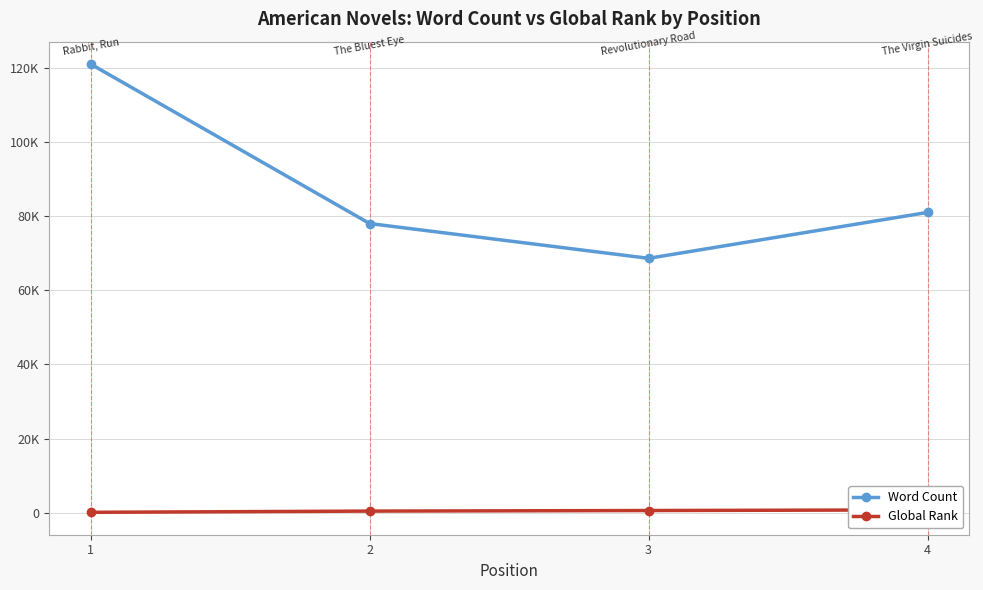

What is the greatest value displayed?

121000